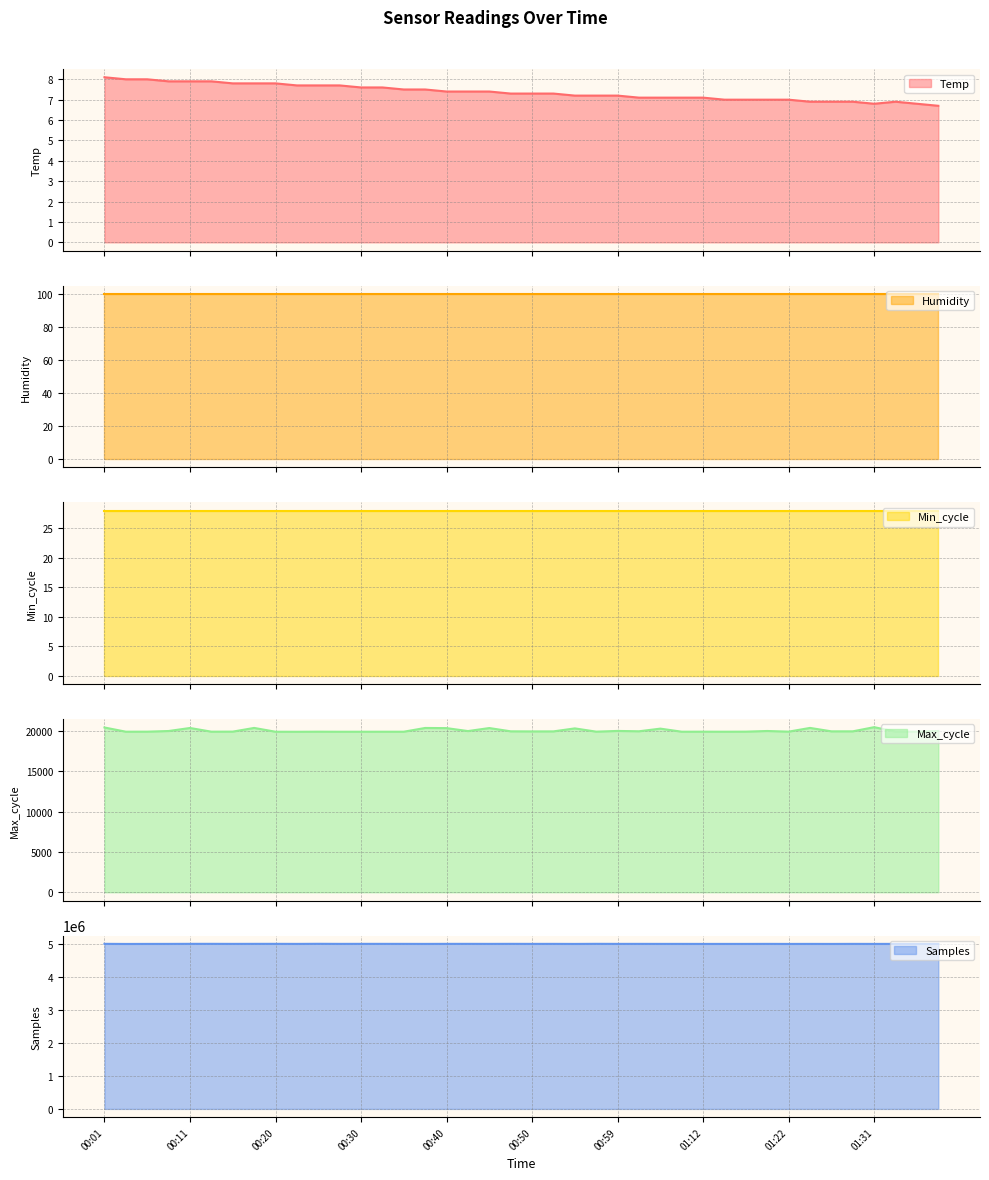

The value of Samples at 01:17 is 4999568.0. True or false?

True